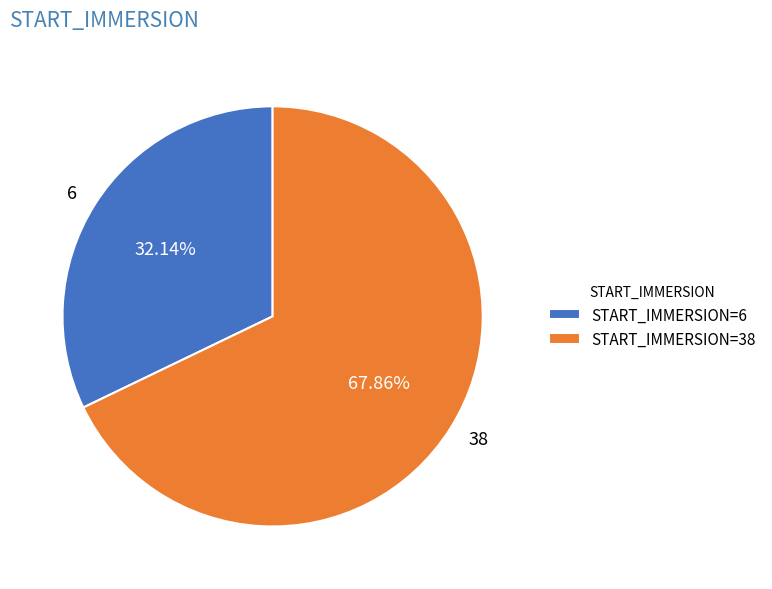

What is the total percentage of 6 and 38?

100.0%